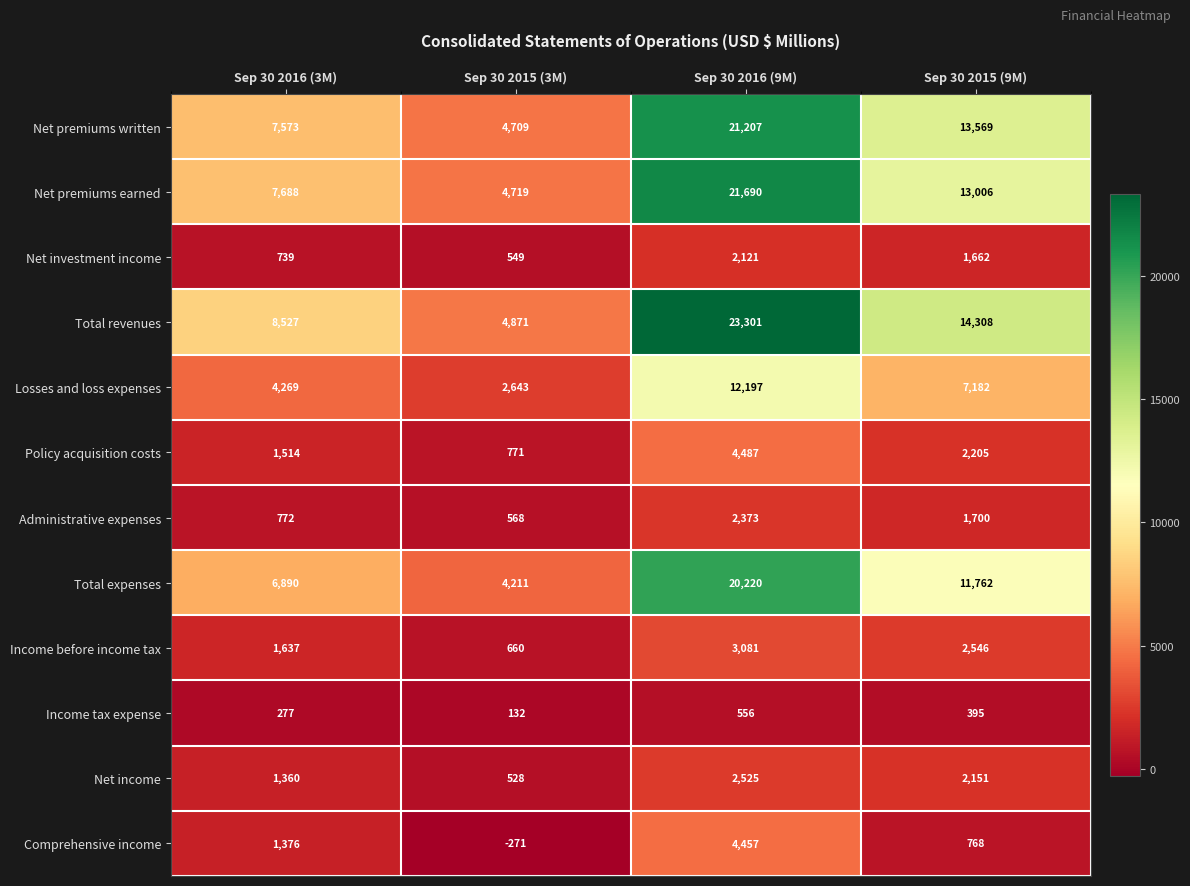

The value of Policy acquisition costs at Sep 30 2015 (9M) is 2205. True or false?

True